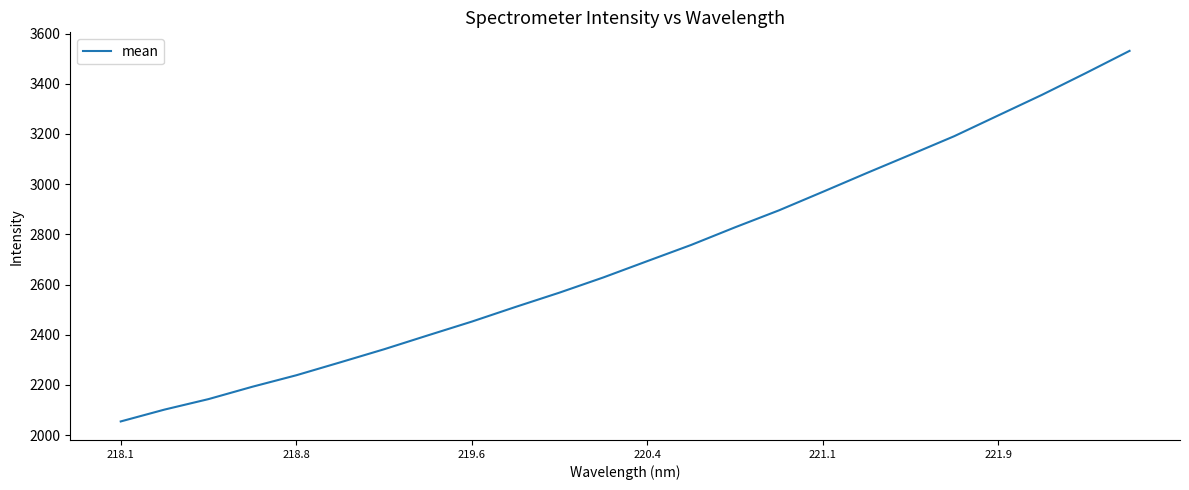

What is the maximum value shown in the chart?

3531.0